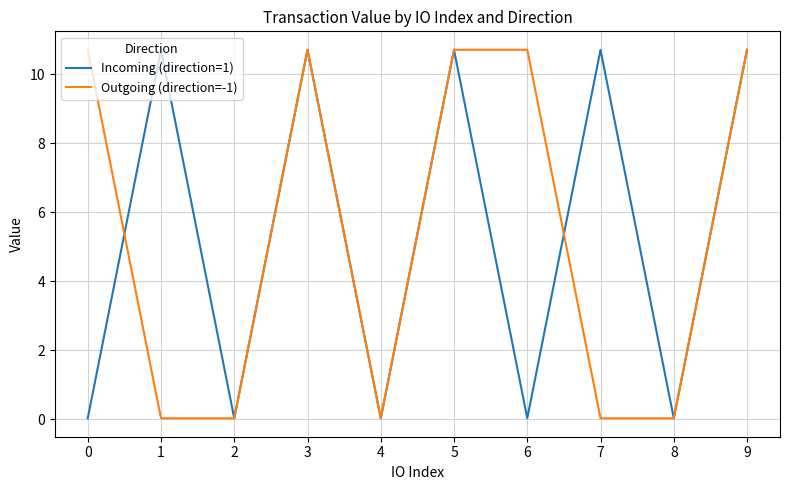

How many values in the Outgoing (direction=-1) series are below 10?

5